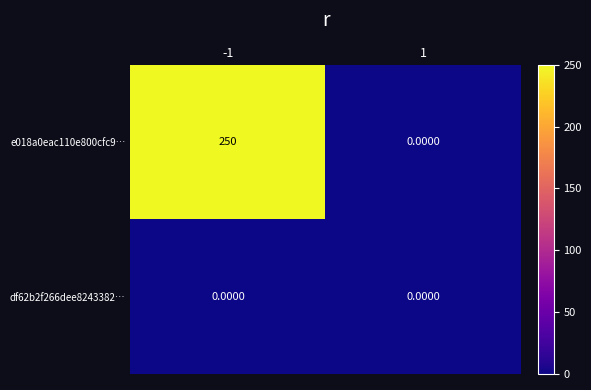

Between -1 and 1, which series saw the biggest shift?

e018a0eac110e800cfc9…